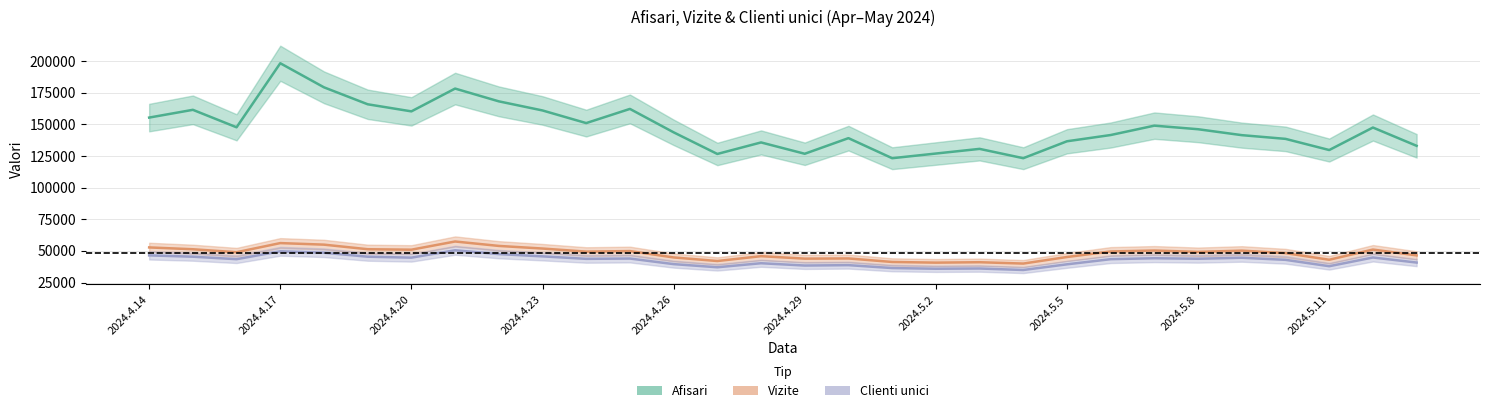

How many values in the Clienti unici series exceed 43766?

14